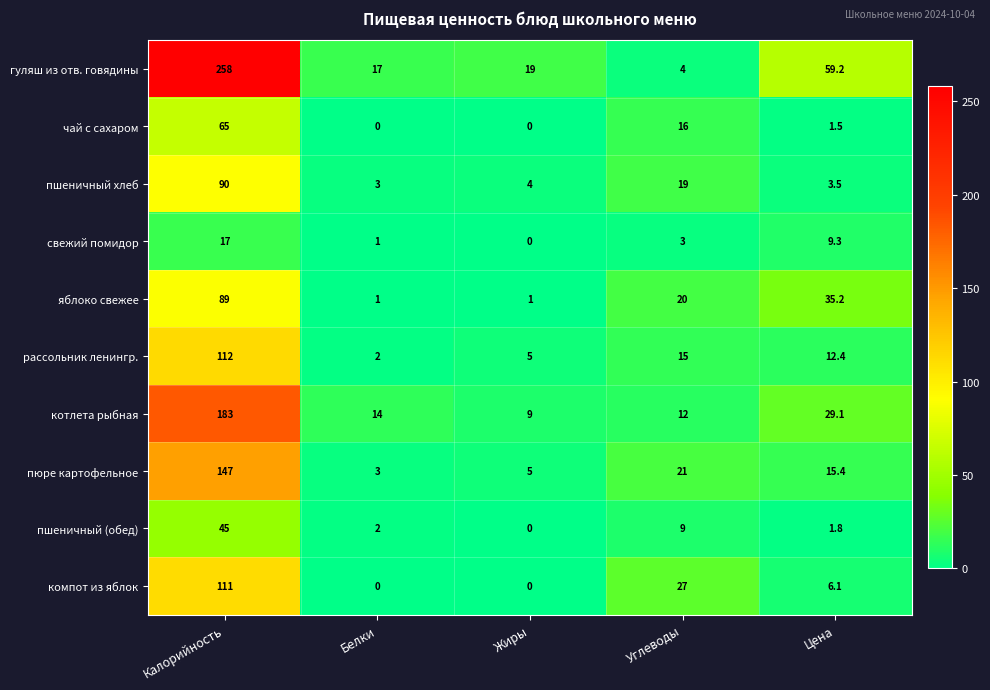

Which series changed the most between Углеводы and Цена?

гуляш из отв. говядины